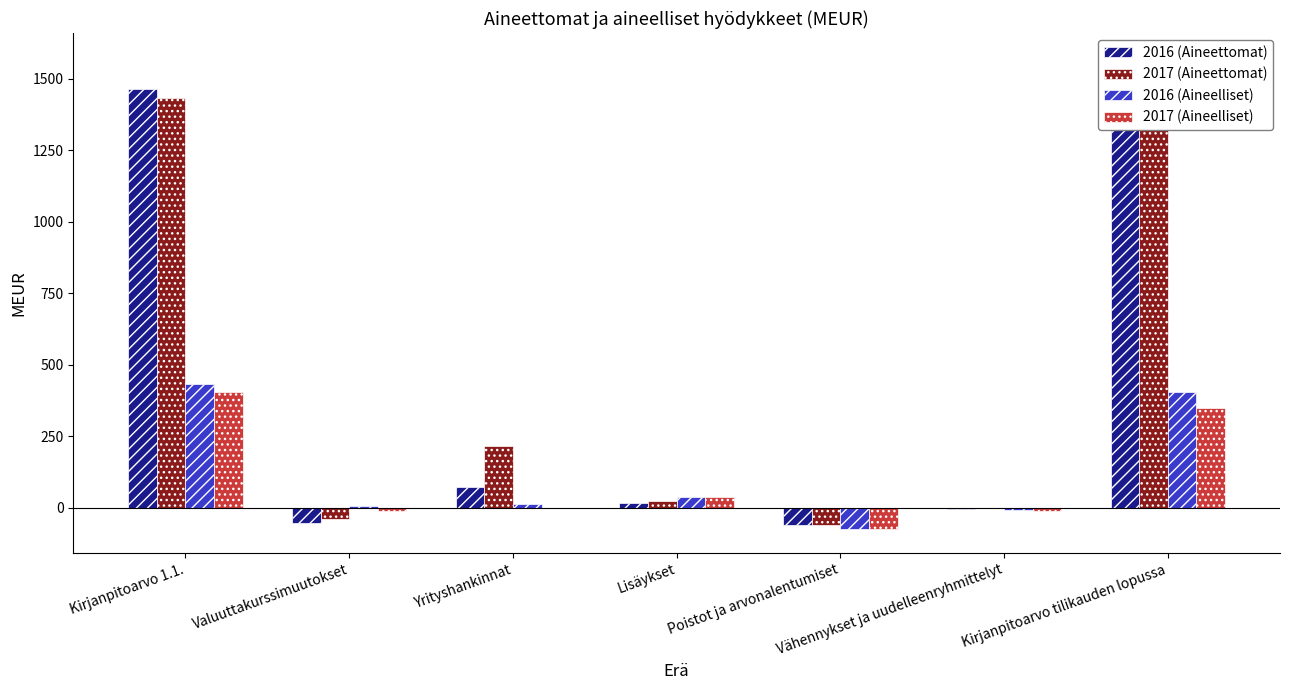

Reading left to right, what are all the values shown in this chart?

2016 (Aineettomat): Kirjanpitoarvo 1.1.=1464.0	Valuuttakurssimuutokset=-52.0	Yrityshankinnat=71.0	Lisäykset=16.0	Poistot ja arvonalentumiset=-62.0	Vähennykset ja uudelleenryhmittelyt=-3.0	Kirjanpitoarvo tilikauden lopussa=1434.0
2017 (Aineettomat): Kirjanpitoarvo 1.1.=1434.0	Valuuttakurssimuutokset=-39.0	Yrityshankinnat=217.0	Lisäykset=25.0	Poistot ja arvonalentumiset=-60.0	Vähennykset ja uudelleenryhmittelyt=0.0	Kirjanpitoarvo tilikauden lopussa=1577.0
2016 (Aineelliset): Kirjanpitoarvo 1.1.=431.0	Valuuttakurssimuutokset=5.0	Yrityshankinnat=14.0	Lisäykset=38.0	Poistot ja arvonalentumiset=-75.8	Vähennykset ja uudelleenryhmittelyt=-7.0	Kirjanpitoarvo tilikauden lopussa=405.0
2017 (Aineelliset): Kirjanpitoarvo 1.1.=405.0	Valuuttakurssimuutokset=-12.0	Yrityshankinnat=0.0	Lisäykset=39.0	Poistot ja arvonalentumiset=-75.0	Vähennykset ja uudelleenryhmittelyt=-10.0	Kirjanpitoarvo tilikauden lopussa=349.0